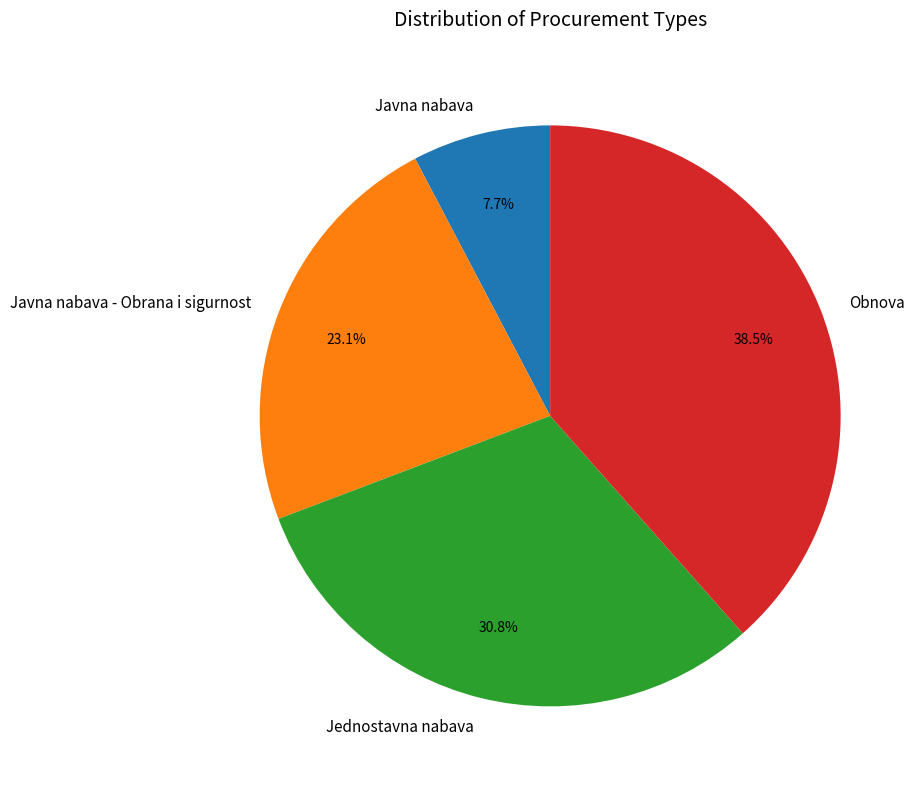

The Obnova slice represents 32% of the pie. True or false?

False